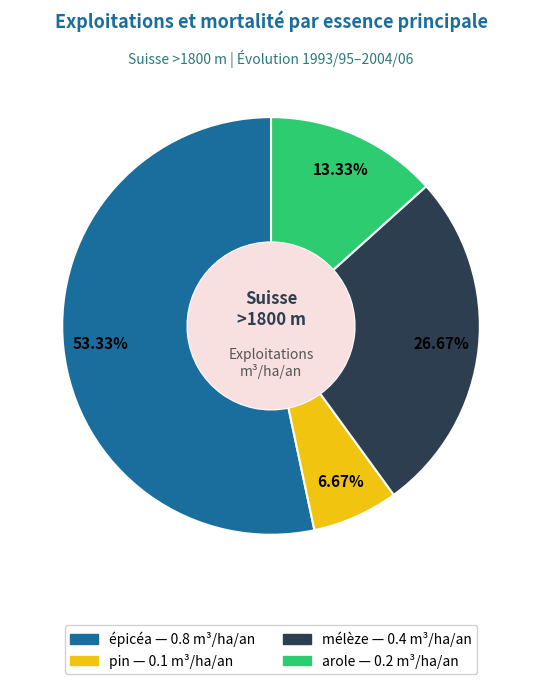

How many segments does this pie chart have?

4